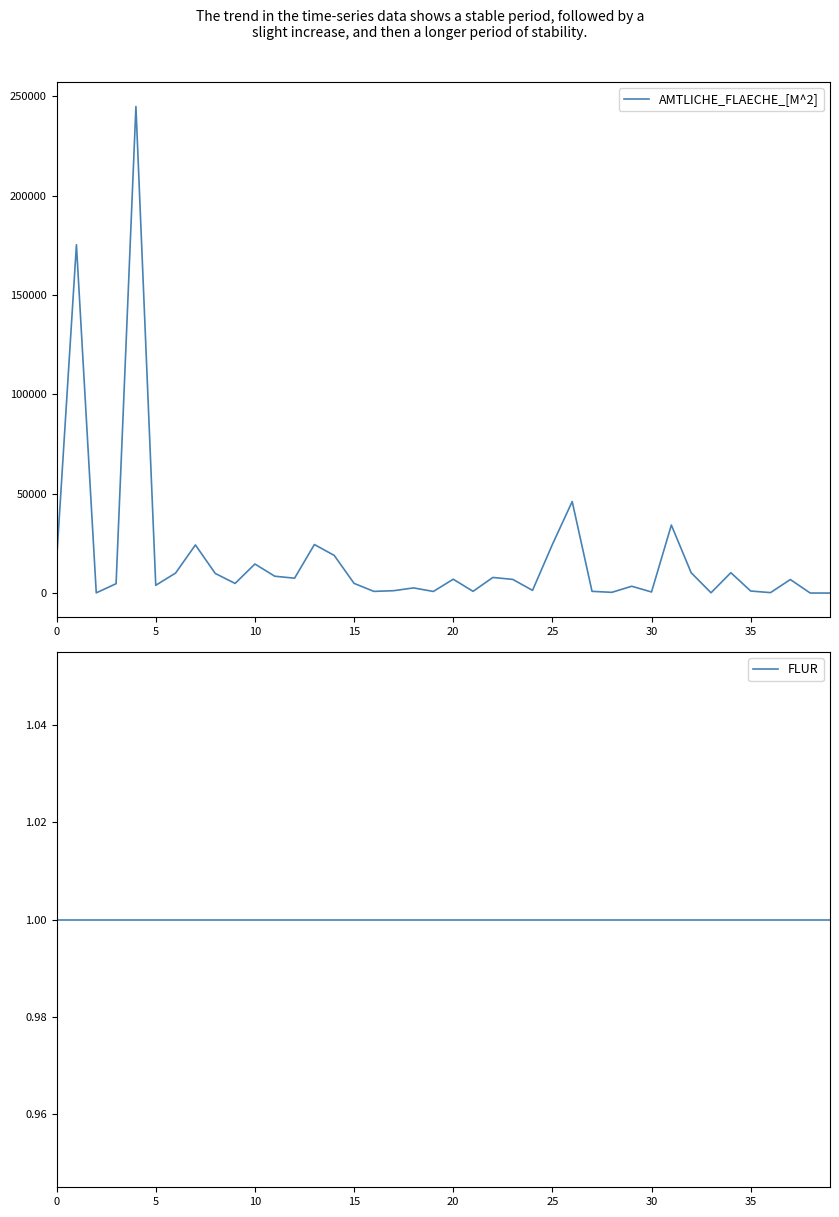

Which series has the largest total across all categories?

AMTLICHE_FLAECHE_[M^2]